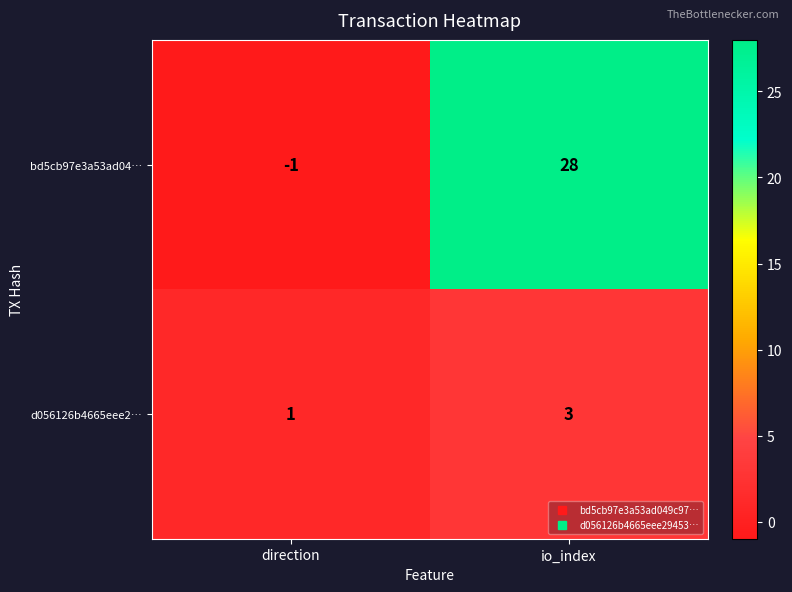

At which label is bd5cb97e3a53ad04… closest to 13?

direction